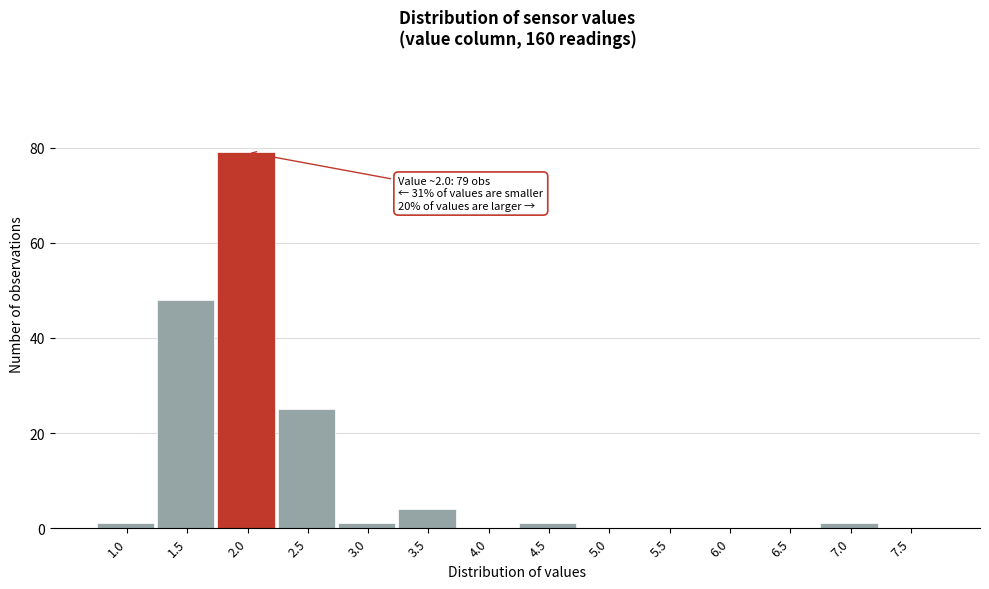

Reading left to right, list all the values displayed in this chart.

1.0=1	1.5=48	2.0=79	2.5=25	3.0=1	3.5=4	4.0=0	4.5=1	5.0=0	5.5=0	6.0=0	6.5=0	7.0=1	7.5=0